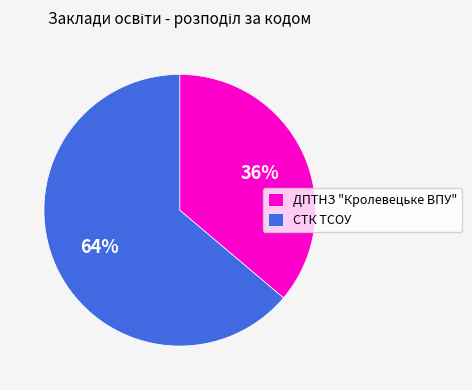

To the nearest percent, what percentage of the pie is ДПТНЗ "Кролевецьке ВПУ"?

36%